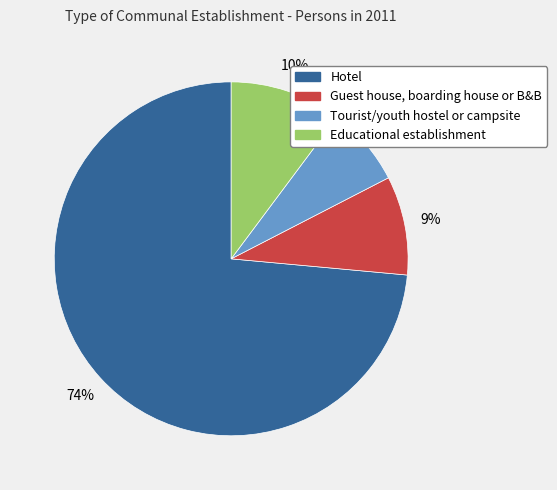

How many segments does this pie chart have?

4